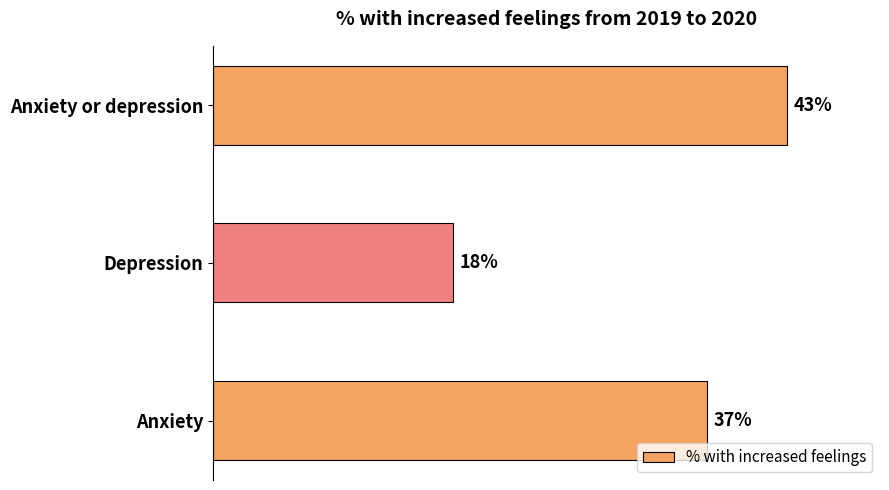

What is the sum of all values?

1.0